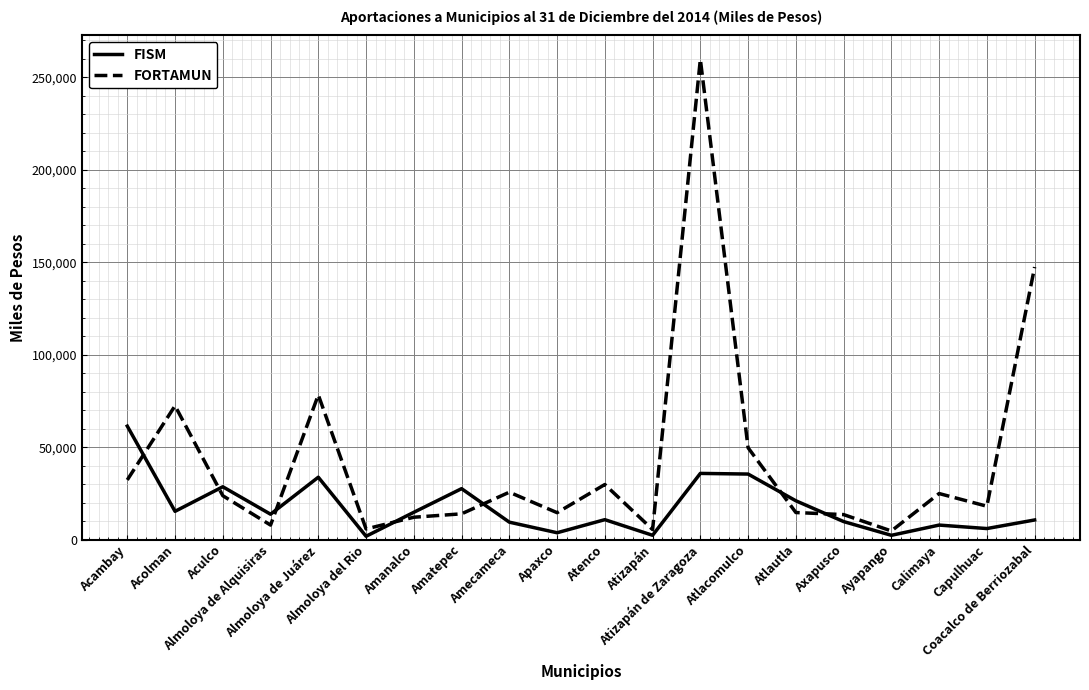

In FISM, how many points are lower than both neighbors (excluding endpoints)?

7